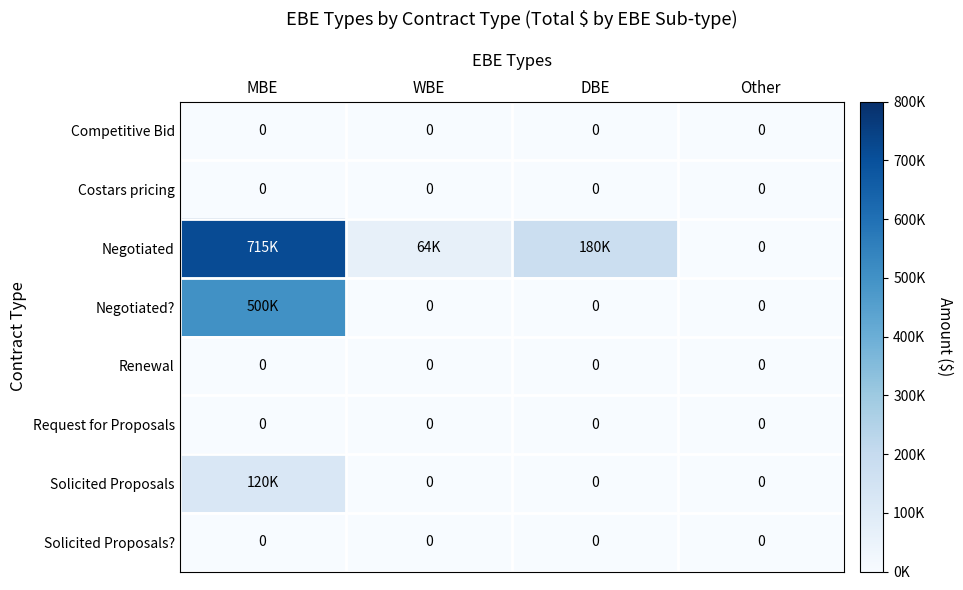

At which category is the sum across all series the highest?

MBE